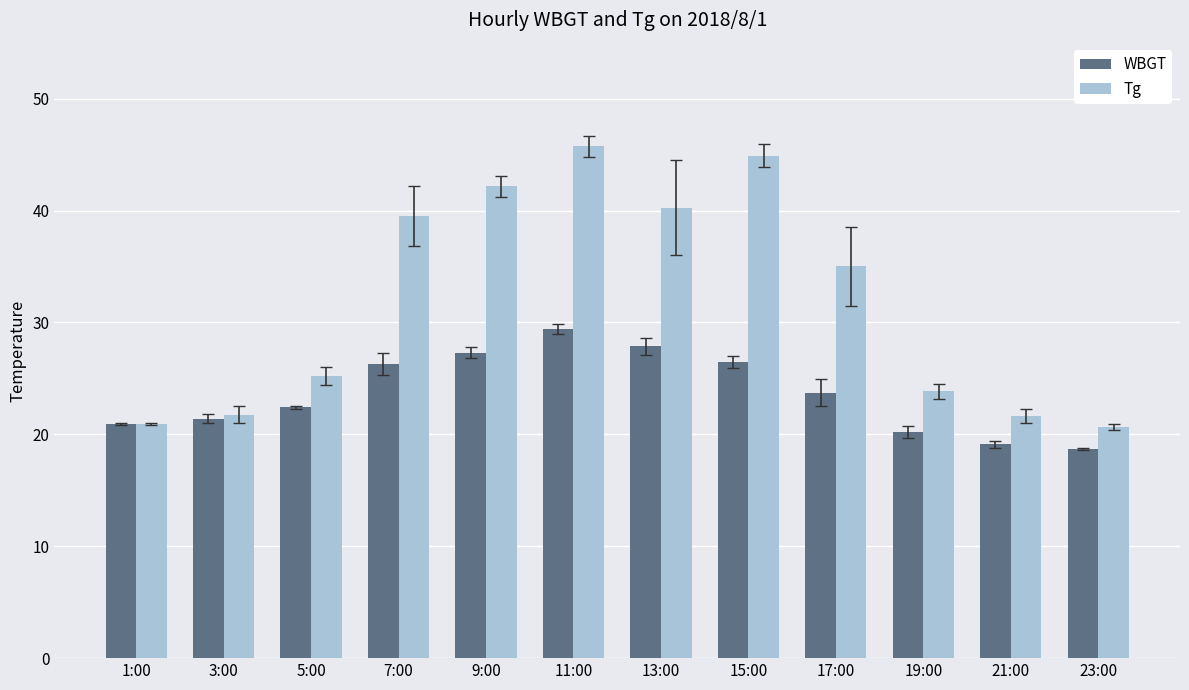

At 15:00, list the series in order from largest to smallest.

Tg, WBGT